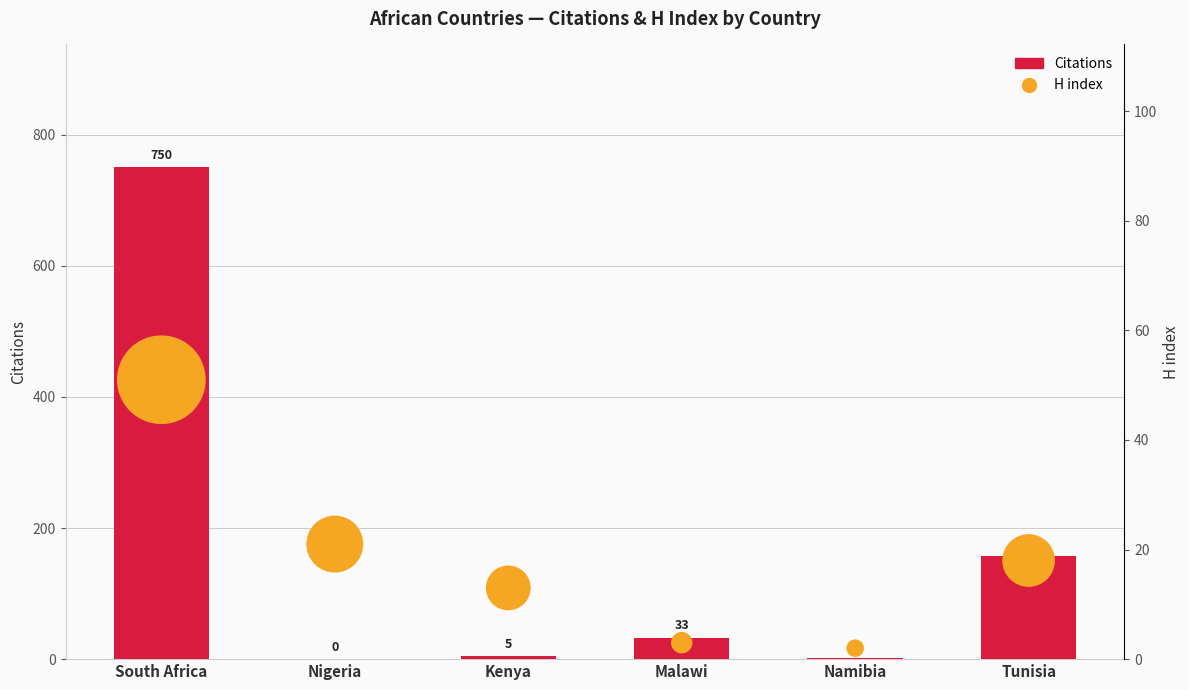

What is the total value across all series at Nigeria?

21